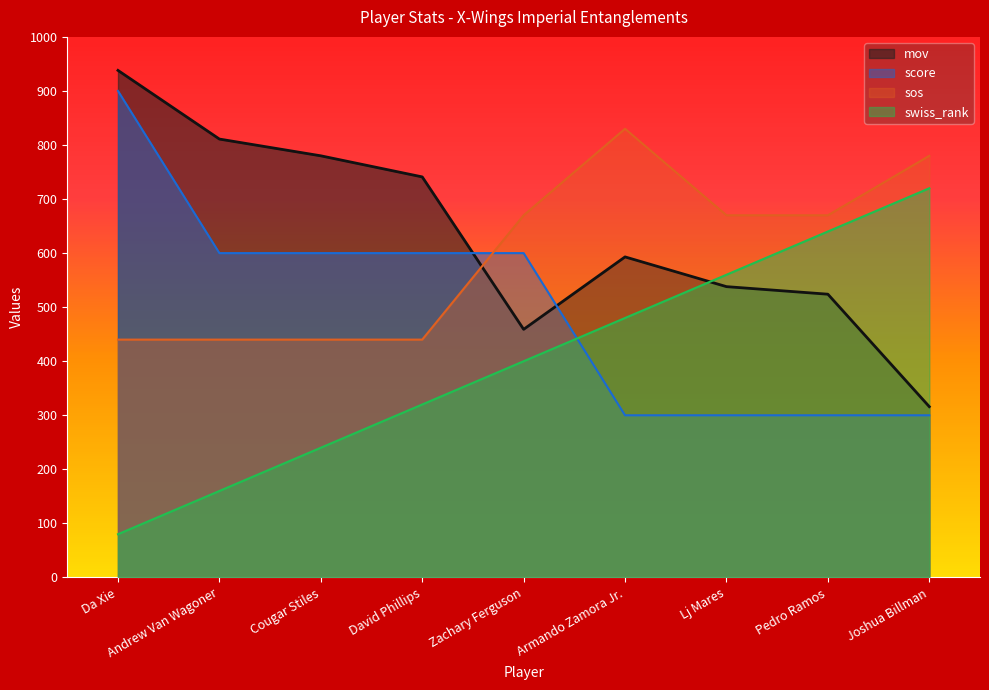

What is the sum of all mov values?

5700